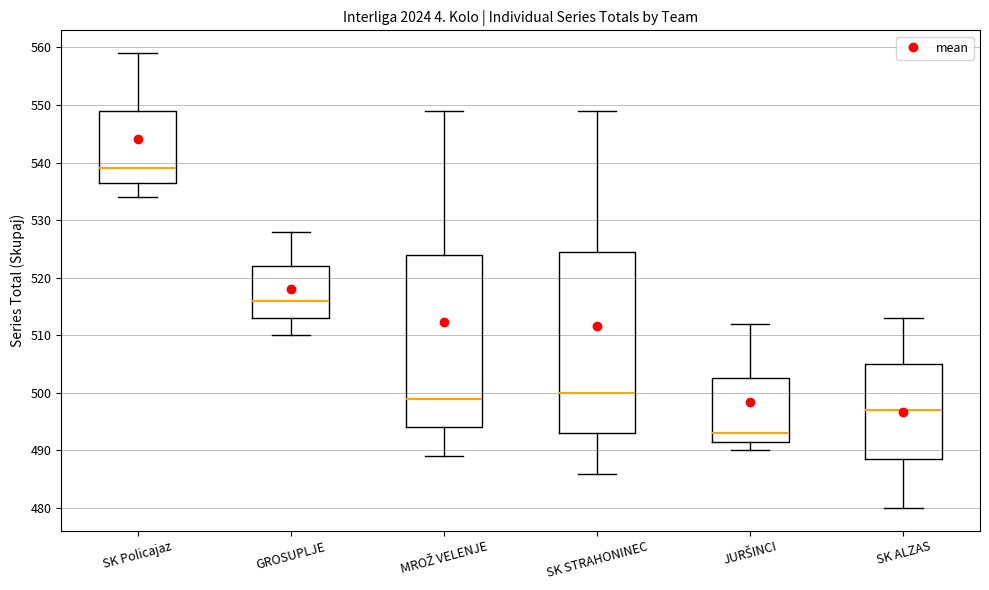

Where is the lower edge of the box for SK STRAHONINEC on the y-axis? The values are not printed on the chart, so give them approximately, as read against the axis.

493